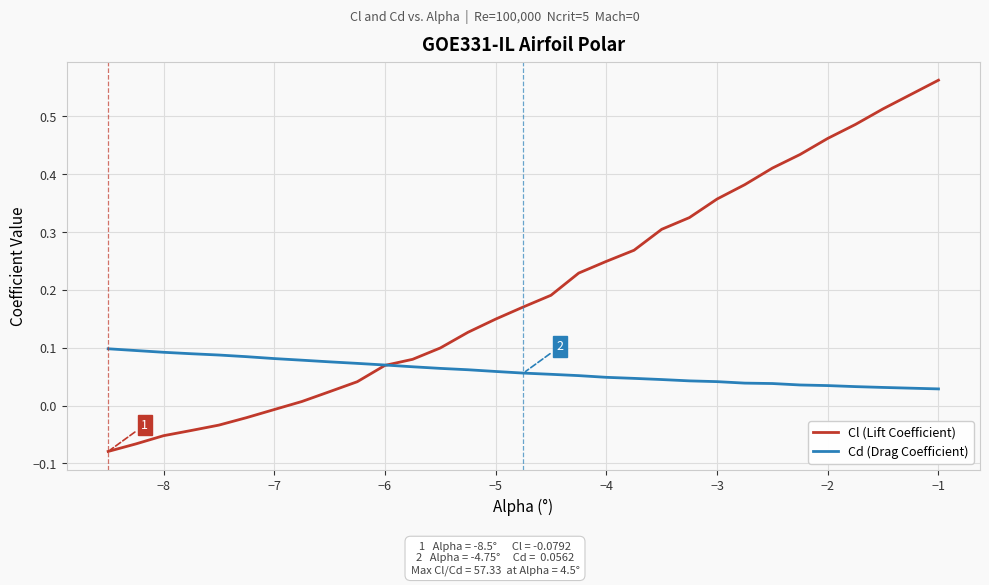

List the series in order of their peak value, lowest first.

Cd (Drag Coefficient), Cl (Lift Coefficient)